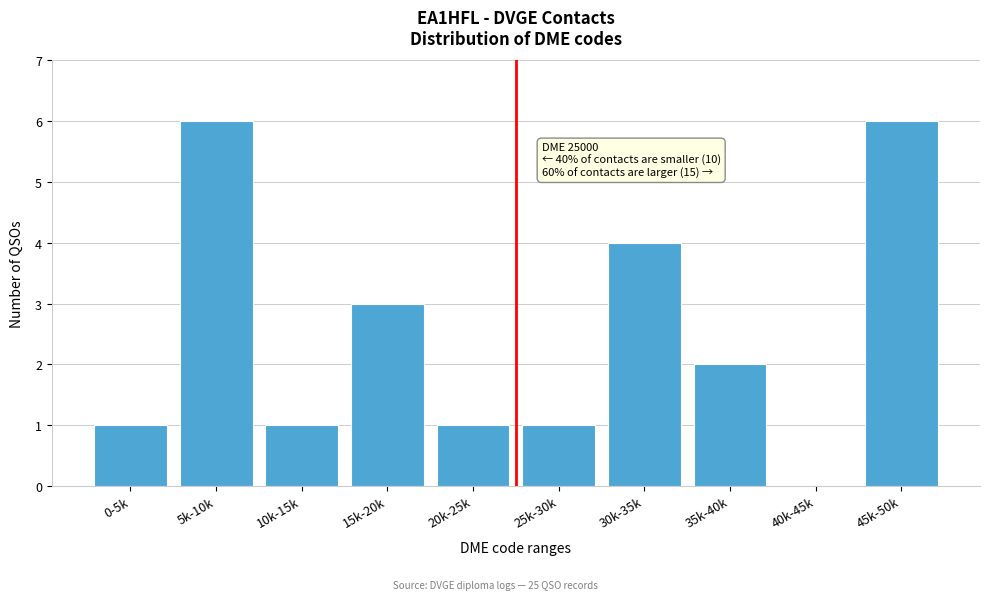

Reading left to right, transcribe all the data shown in this chart.

0-5k=1	5k-10k=6	10k-15k=1	15k-20k=3	20k-25k=1	25k-30k=1	30k-35k=4	35k-40k=2	40k-45k=0	45k-50k=6